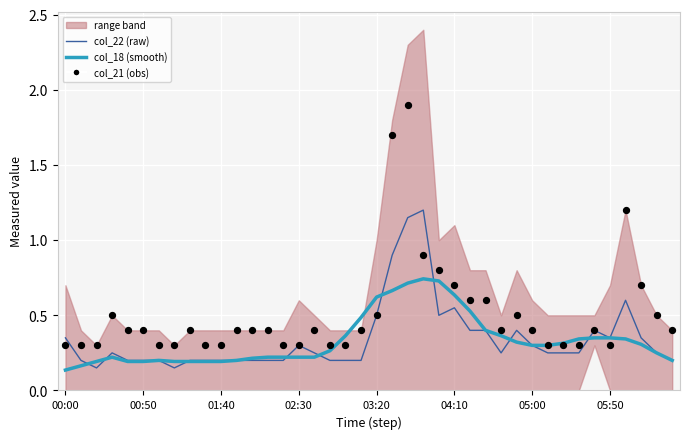

What is the total value across all series at 39?

0.8